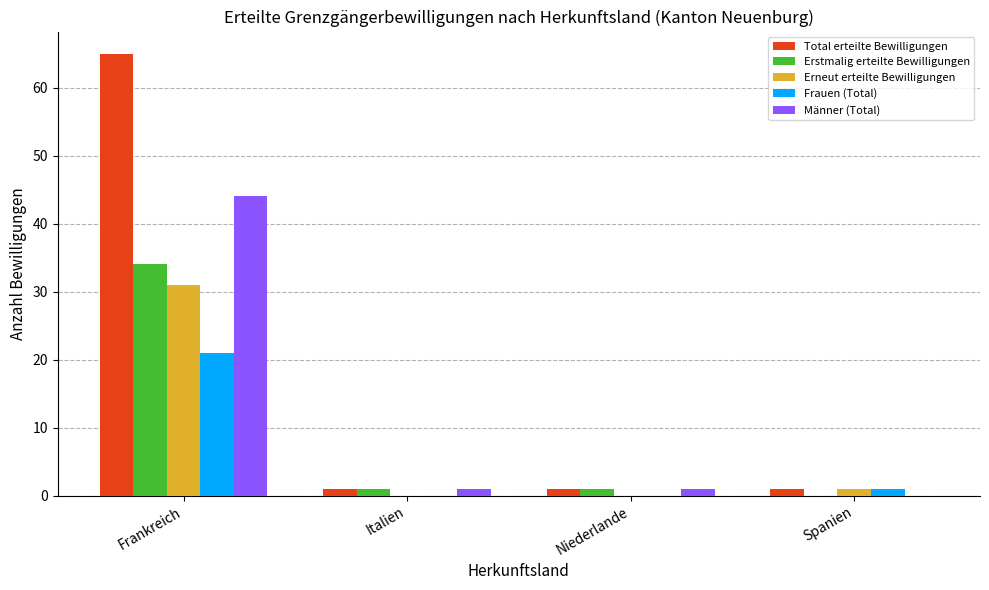

Which series changed the most between Frankreich and Spanien?

Total erteilte Bewilligungen